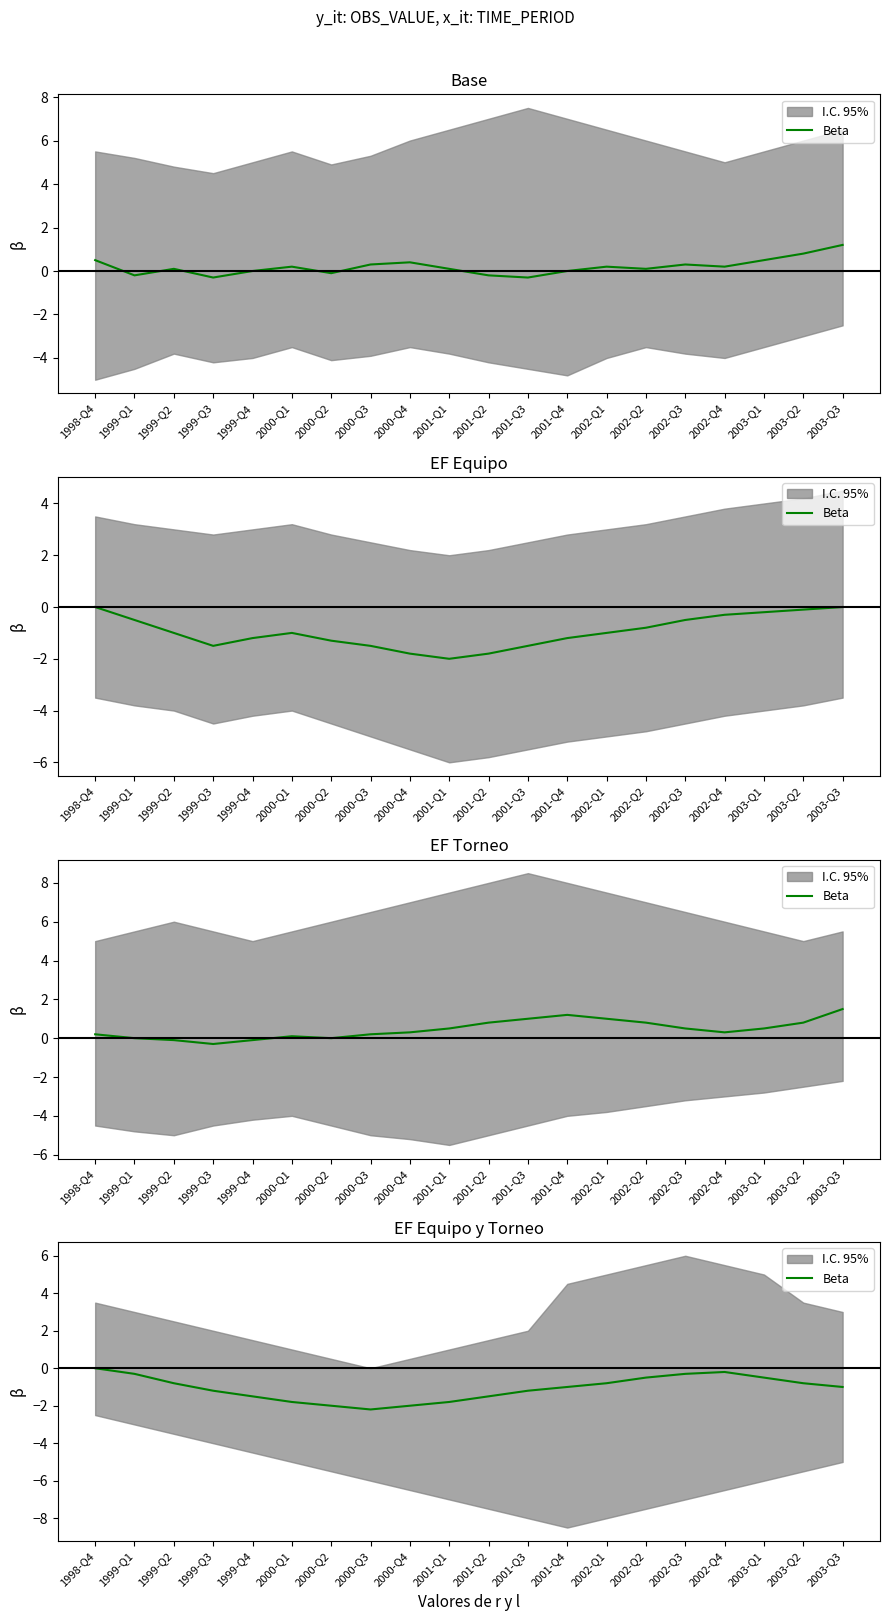

The value at 2001-Q4 is -1.0. True or false?

True